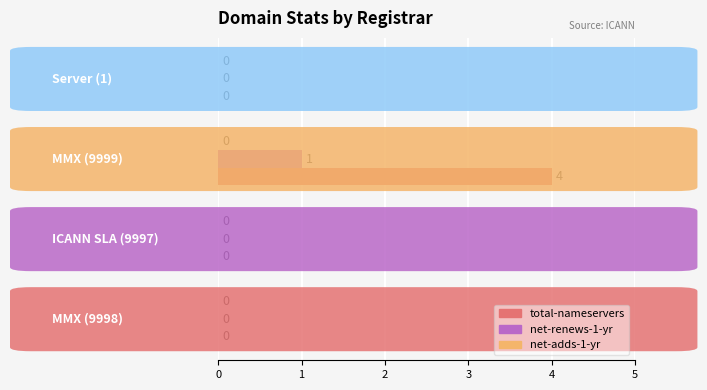

Which series has the largest total across all categories?

total-nameservers